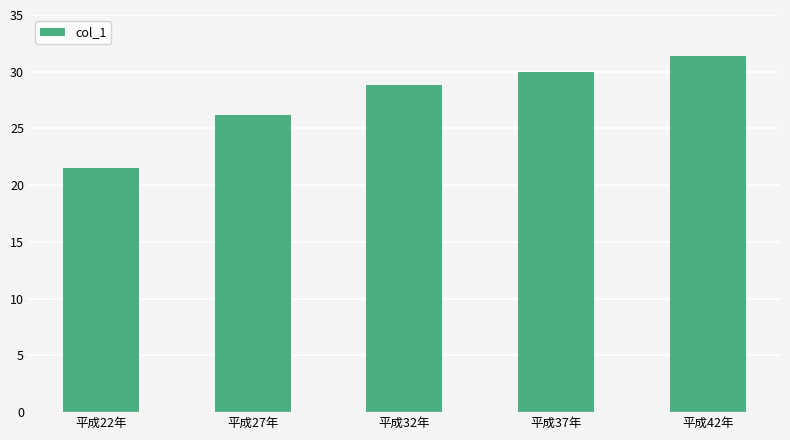

Between 平成27年 and 平成22年, which is larger?

平成27年